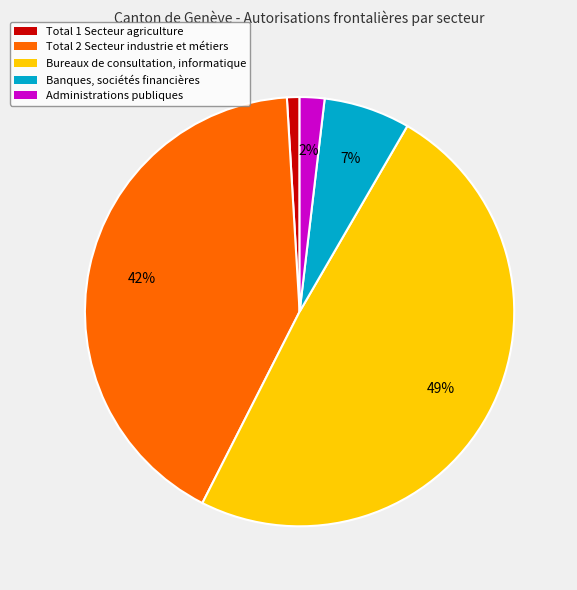

To the nearest percent, what is the difference between the Banques, sociétés financières and Administrations publiques slice percentages?

5%